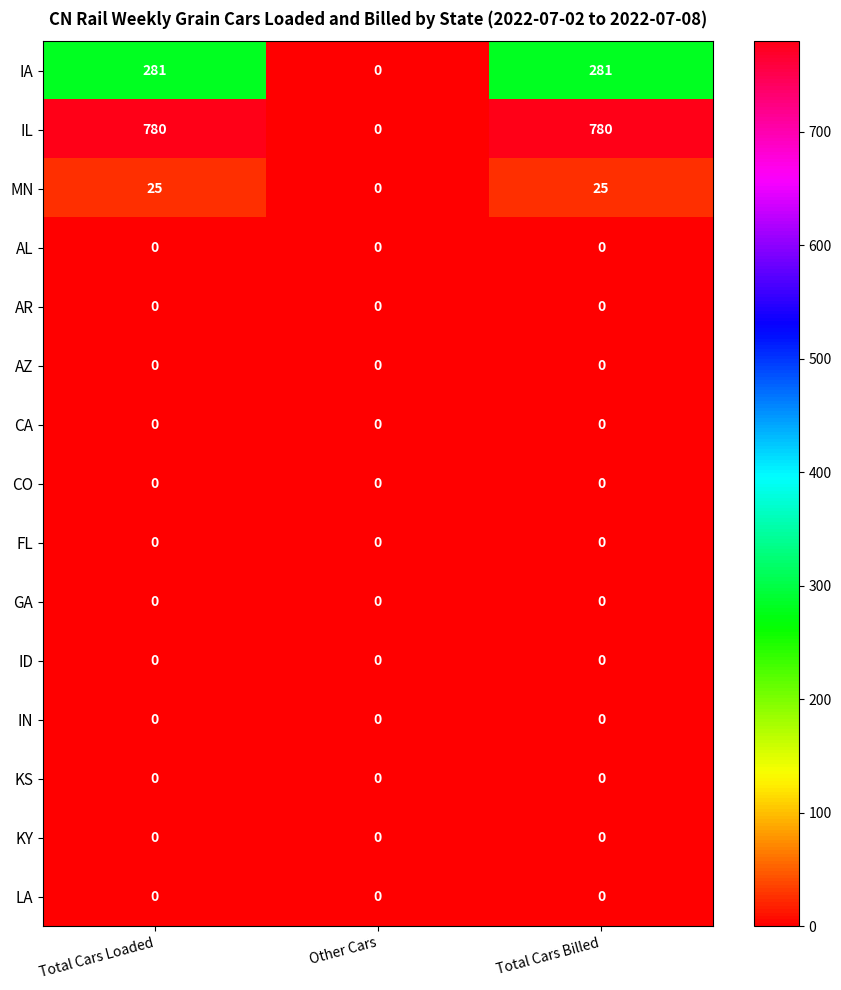

Which series has the widest spread of values?

IL